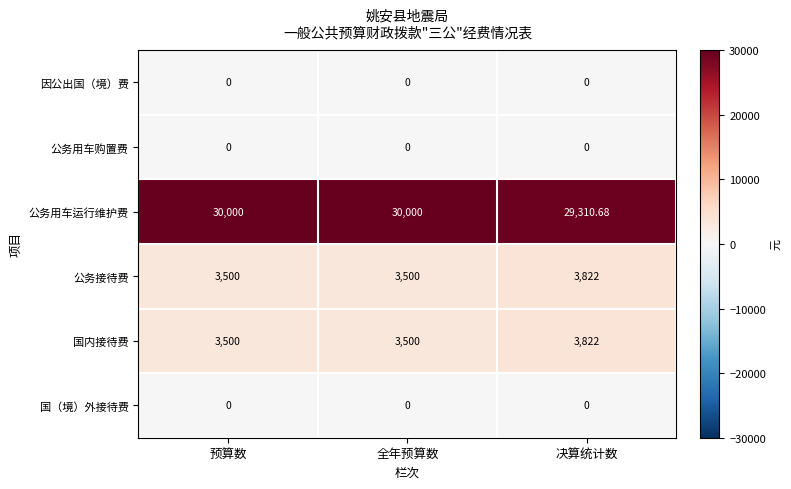

Which series has the largest total across all categories?

公务用车运行维护费